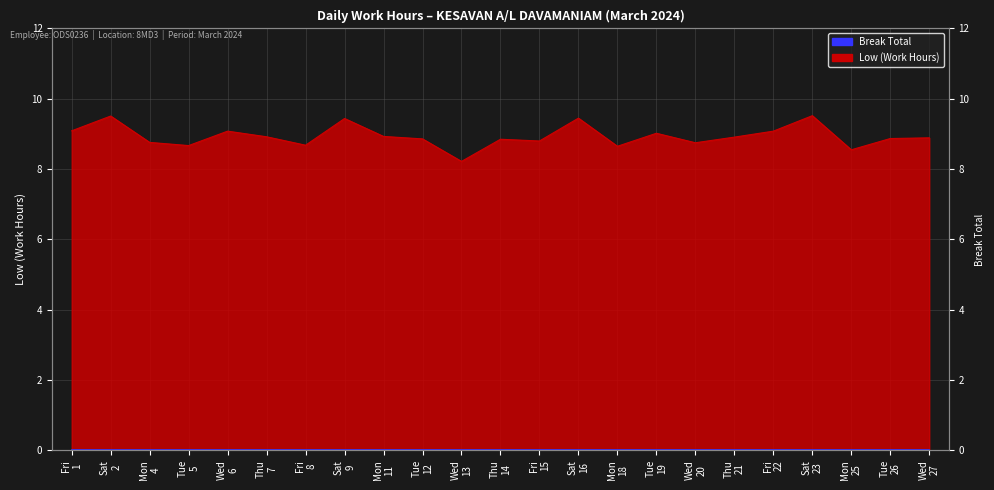

How many interior local peaks (higher than both neighbors) does the data have?

7